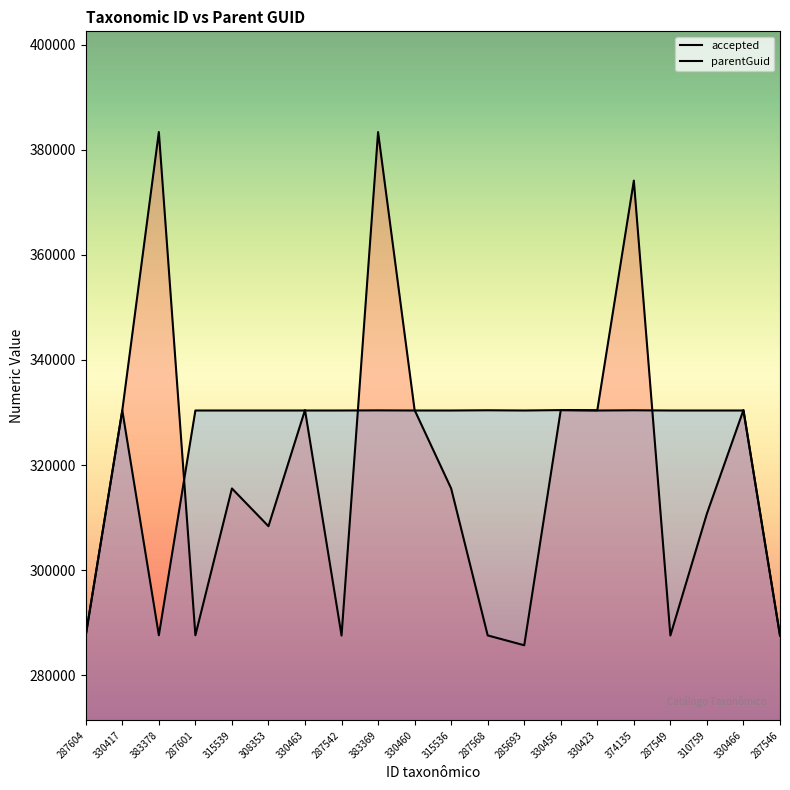

Where do accepted and parentGuid first cross each other?

383378 and 287601